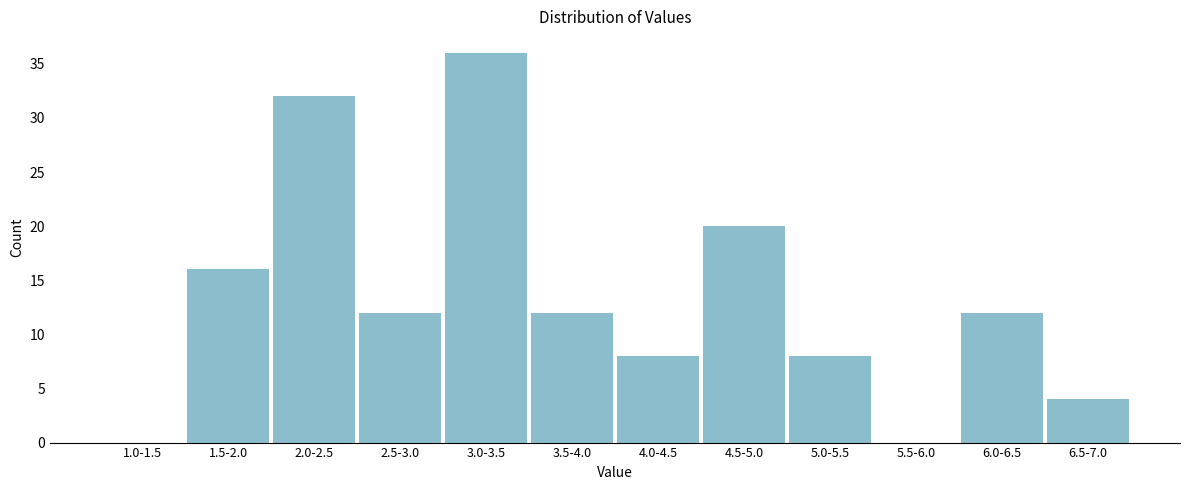

Reading left to right, transcribe all the data shown in this chart.

1.0-1.5=0	1.5-2.0=16	2.0-2.5=32	2.5-3.0=12	3.0-3.5=36	3.5-4.0=12	4.0-4.5=8	4.5-5.0=20	5.0-5.5=8	5.5-6.0=0	6.0-6.5=12	6.5-7.0=4